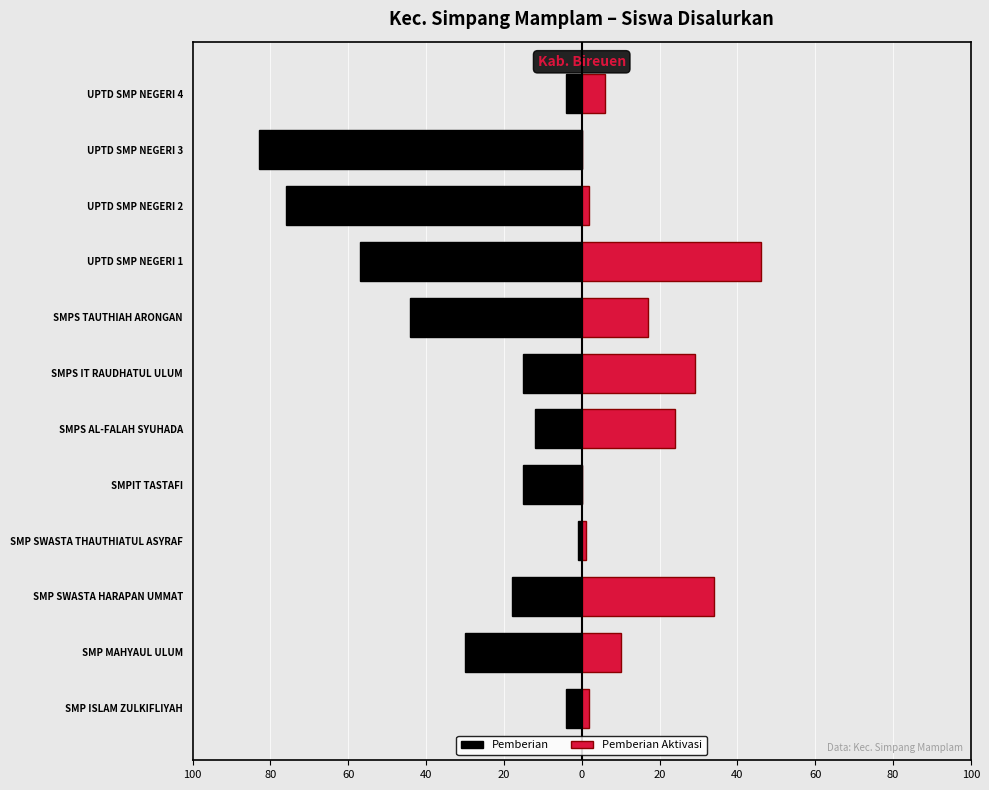

How many values in the Pemberian series exceed -15?

4